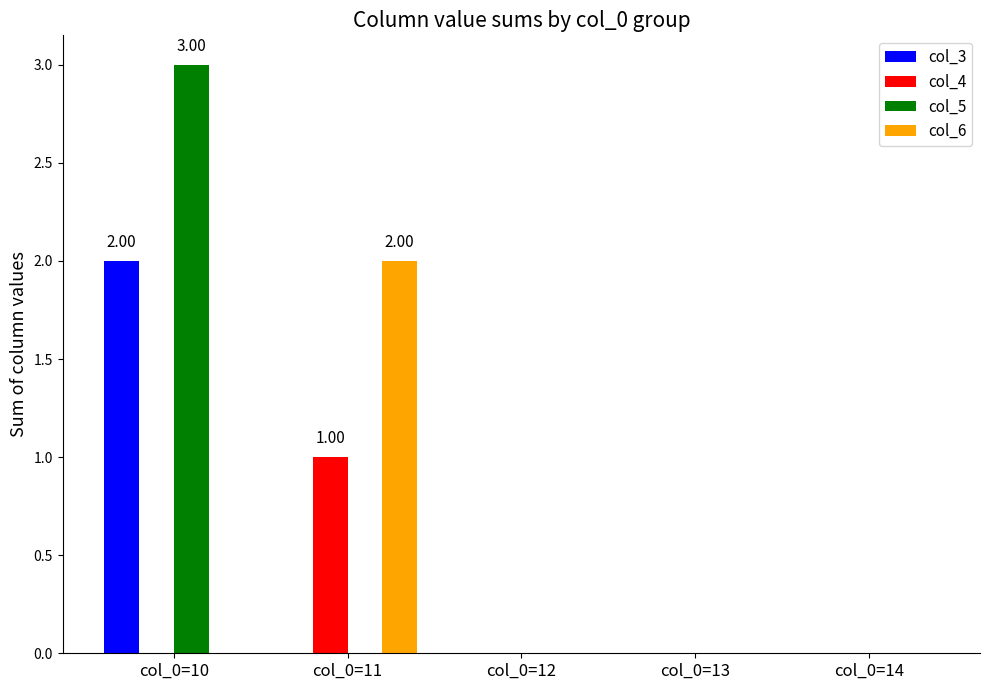

Is the value of col_5 at col_0=13 greater than the value of col_6 at col_0=11?

No